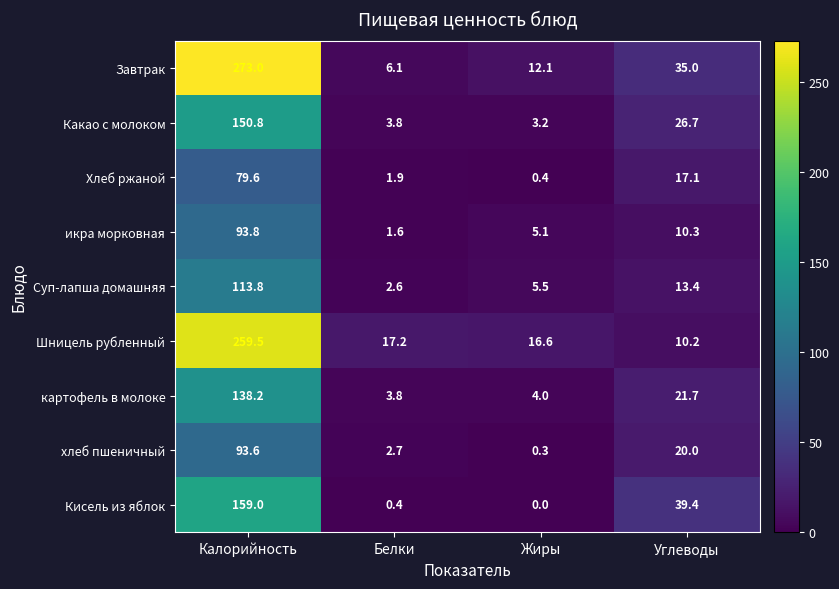

At which category is the sum across all series the highest?

Калорийность